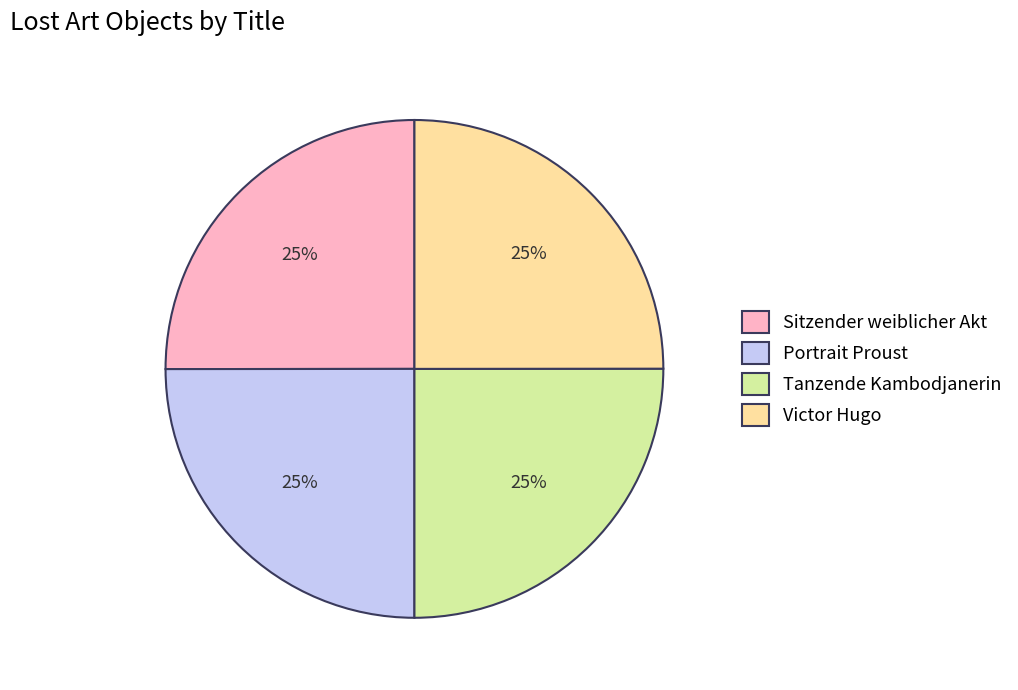

To the nearest percent, what portion does Victor Hugo represent?

25%